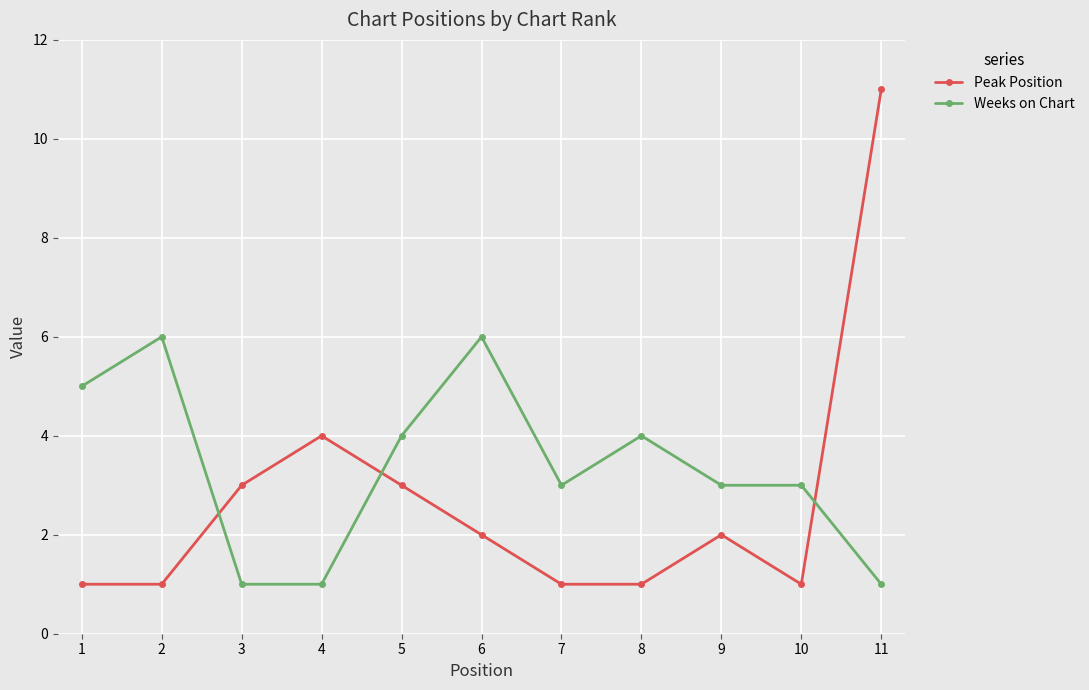

What is the total value across all series at 5?

7